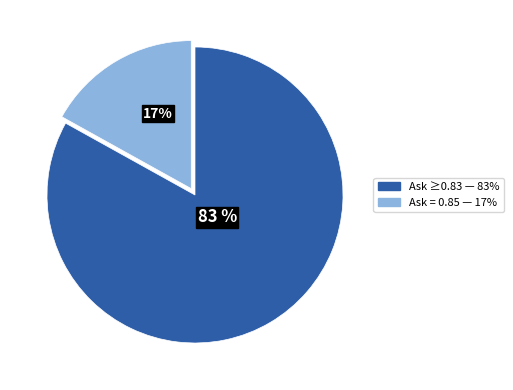

How many slices are in this pie chart?

2